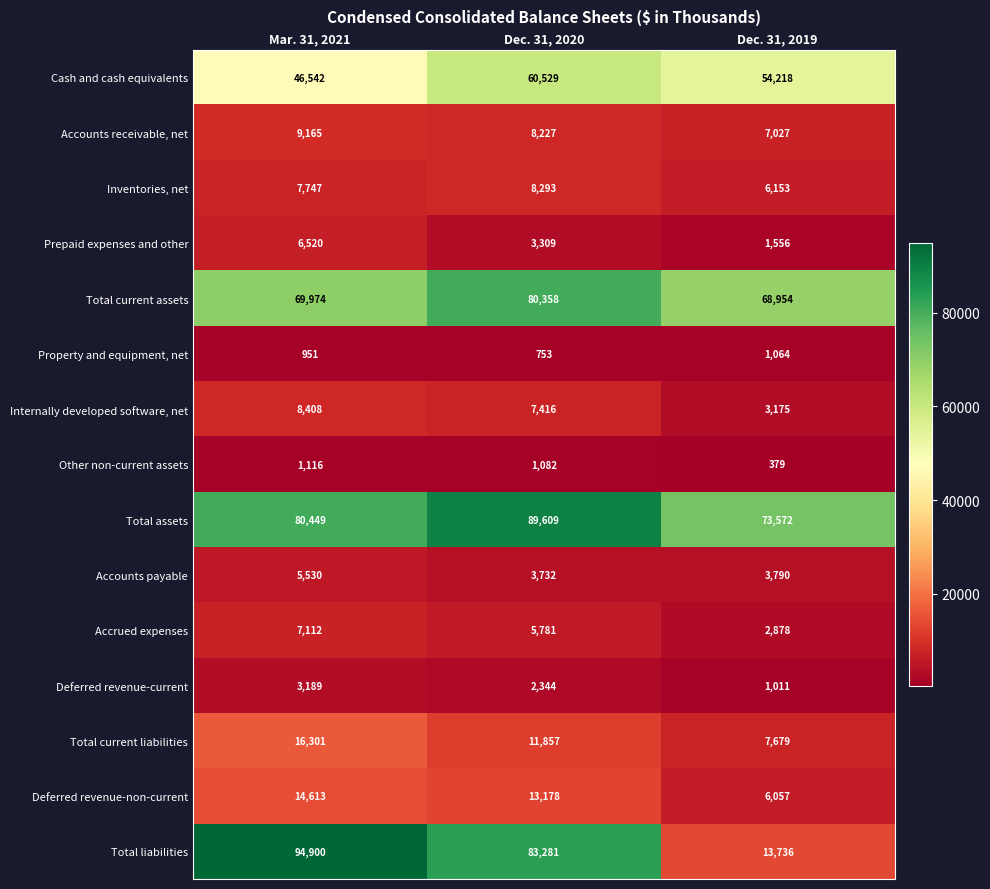

Which series changed the most between Mar. 31, 2021 and Dec. 31, 2020?

Cash and cash equivalents